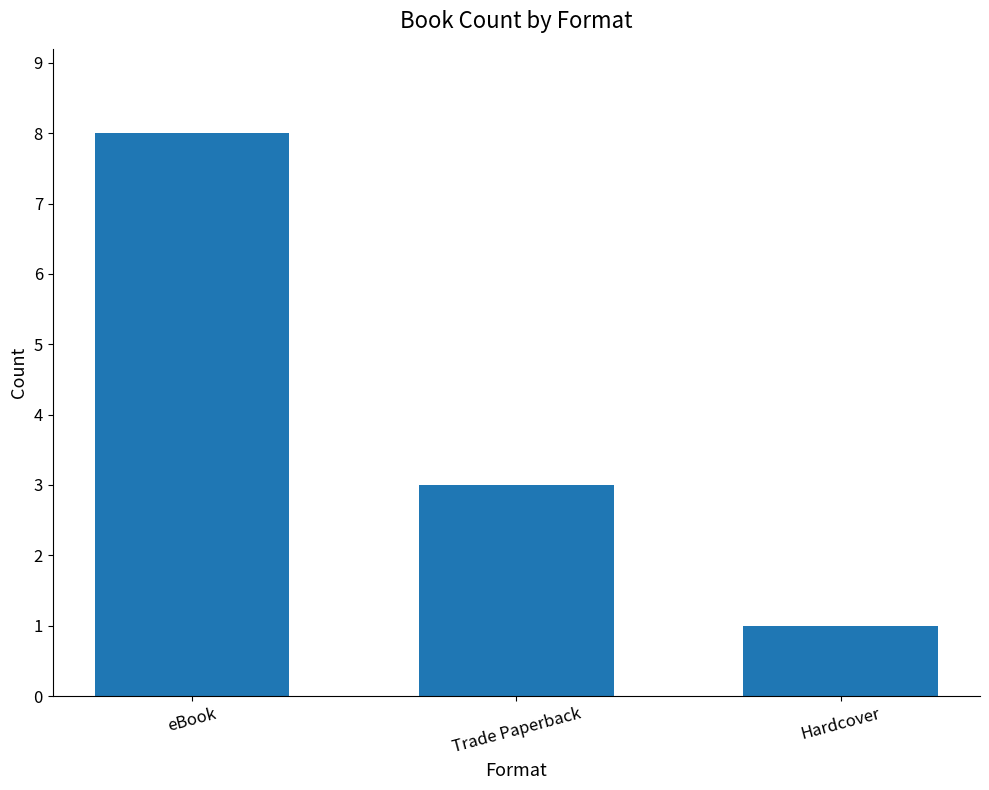

At which label does the data first exceed 3?

eBook